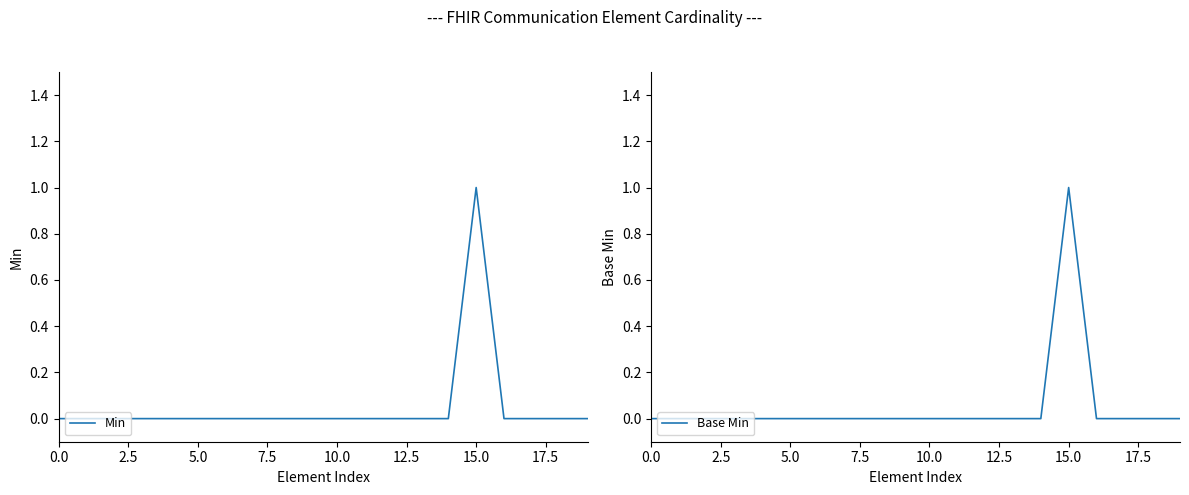

At which category is the sum across all series the highest?

15